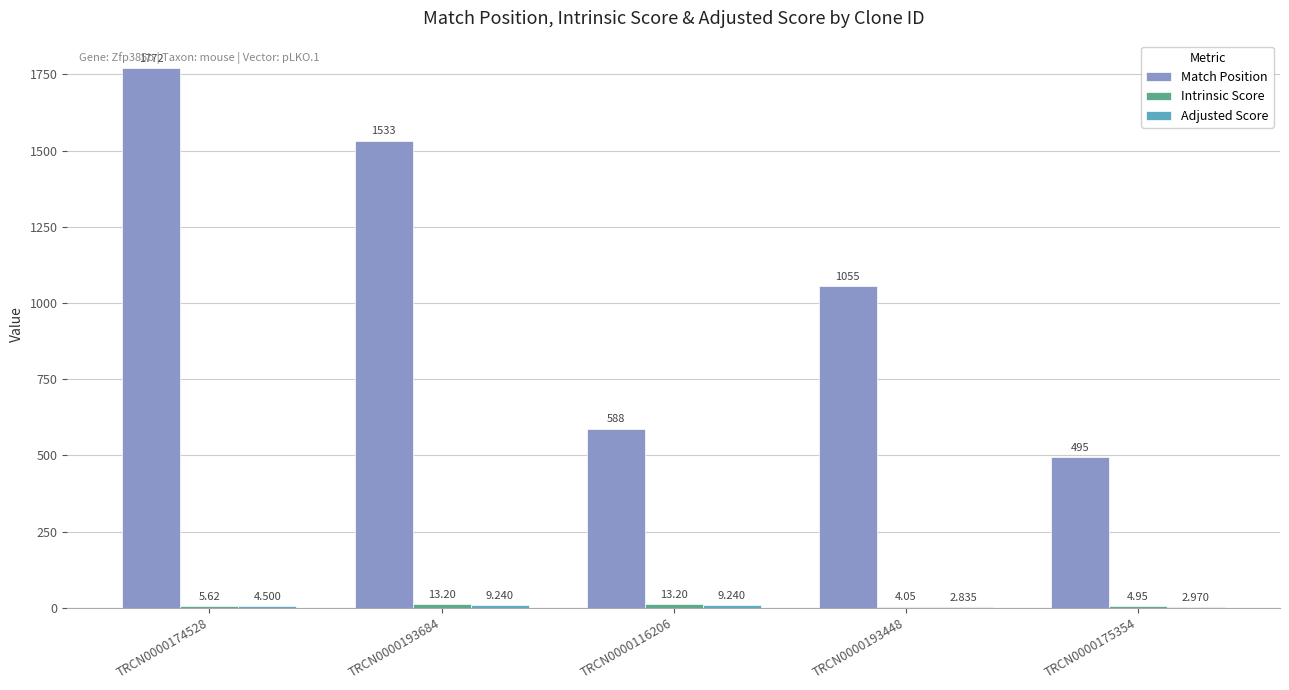

Which series has the largest total across all categories?

Match Position